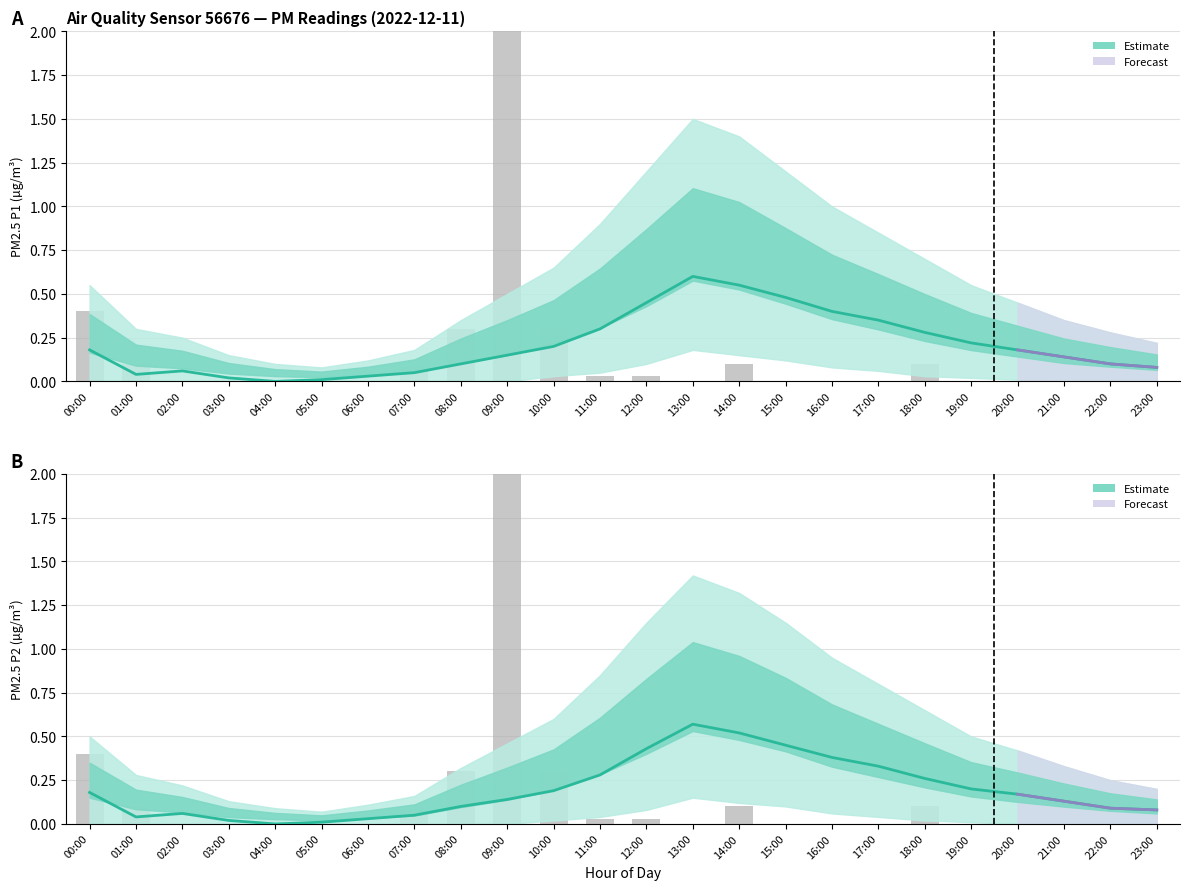

What is the label of the 9th bar from the right?

15:00